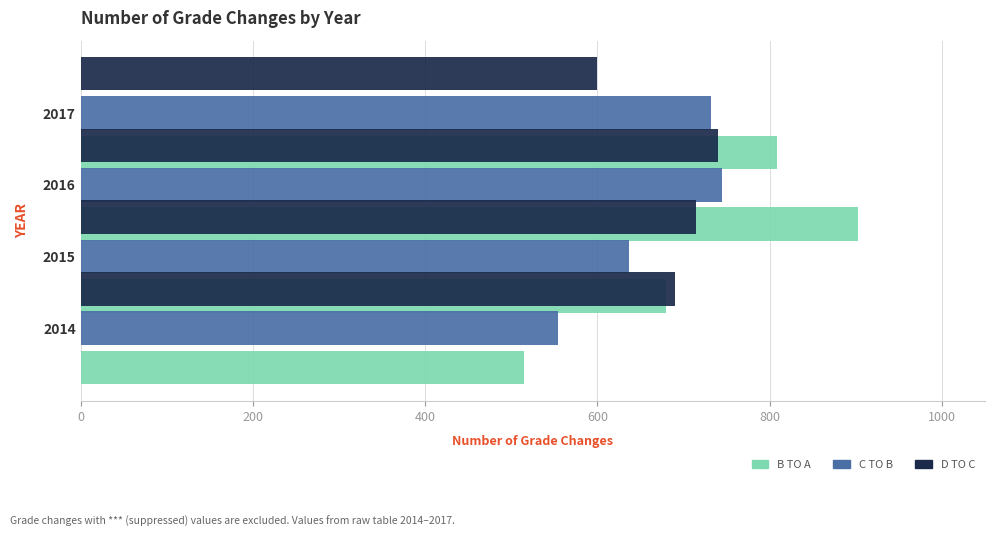

Read the C to B value at 2016.

745